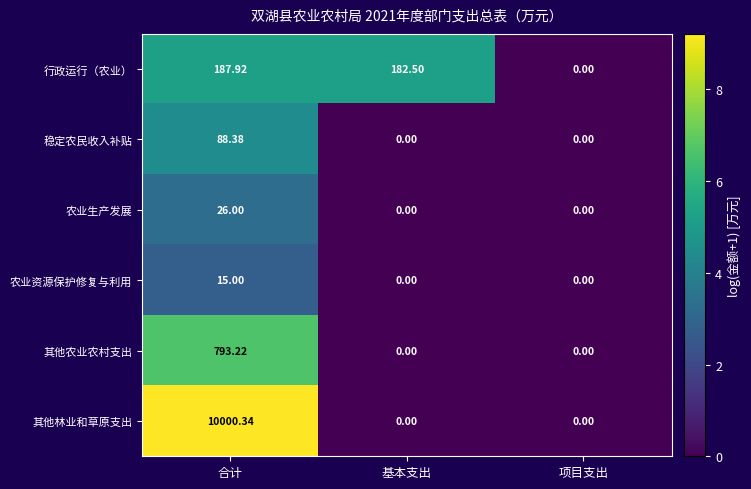

Which category has the highest value across all series?

合计